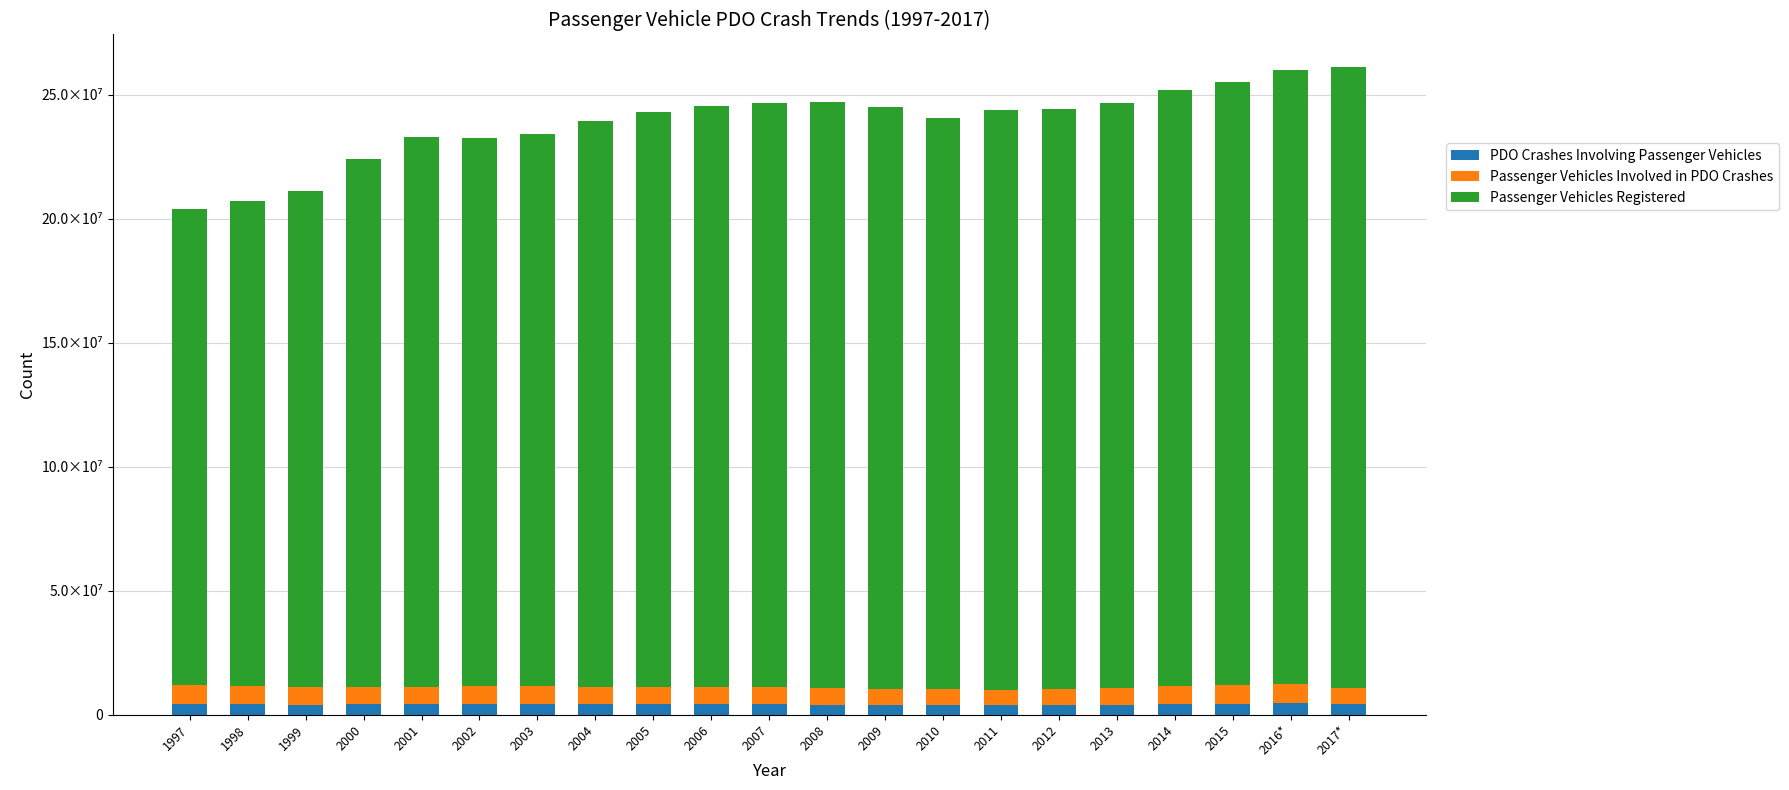

What is the sum of all PDO Crashes Involving Passenger Vehicles values?

86505000